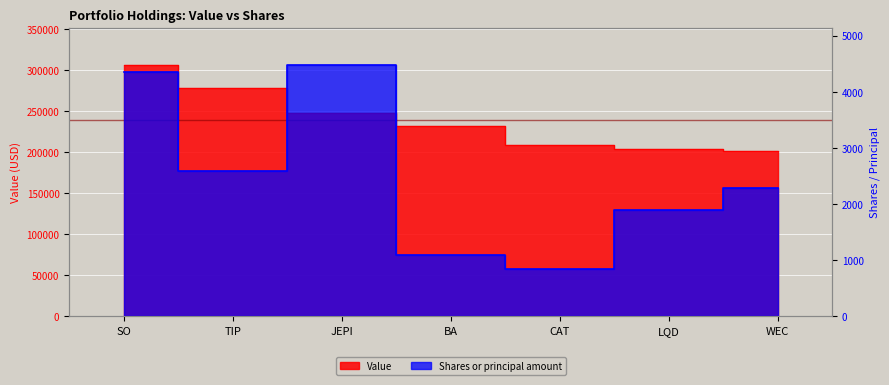

In Shares or principal amount, how many points are lower than both neighbors (excluding endpoints)?

2